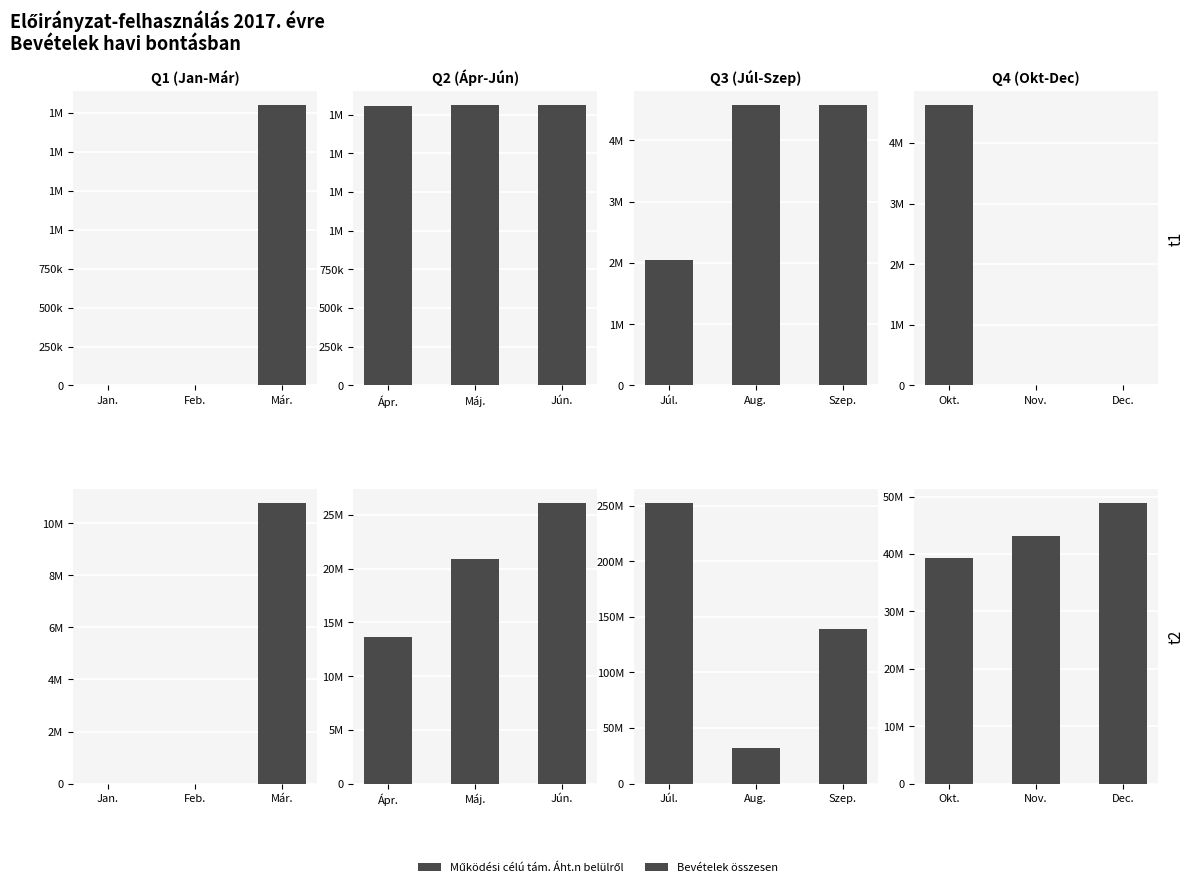

What is the label of the 1st bar from the right?

Dec.